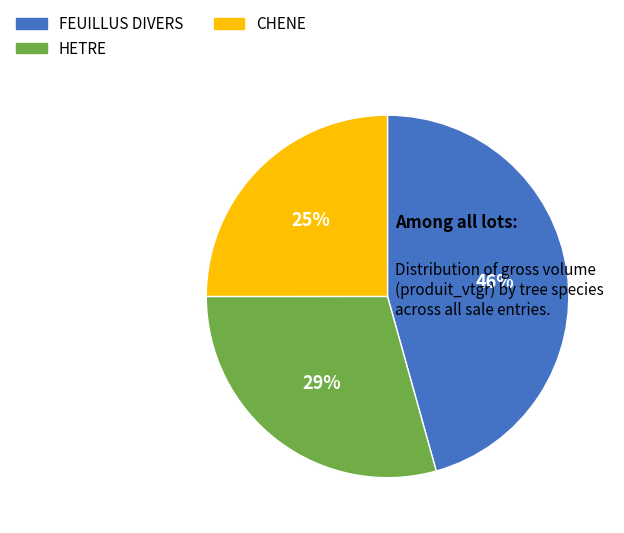

Is the sum of CHENE and HETRE greater than half?

Yes